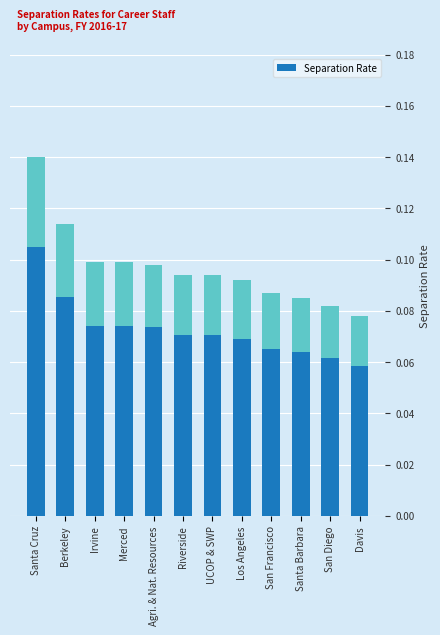

Which has a higher value, San Francisco or Irvine?

Irvine